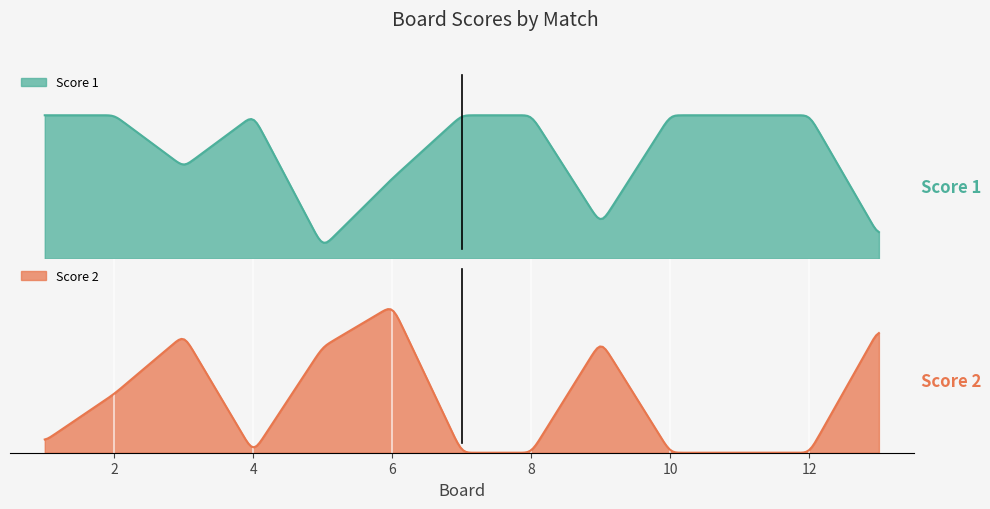

How many positive values does the Score 2 series have?

7